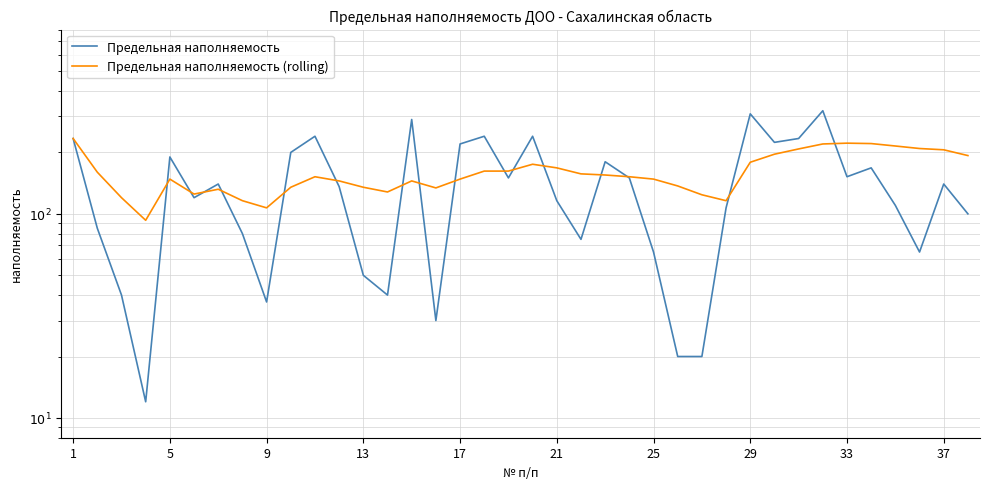

At how many categories does at least one series exceed 167?

20